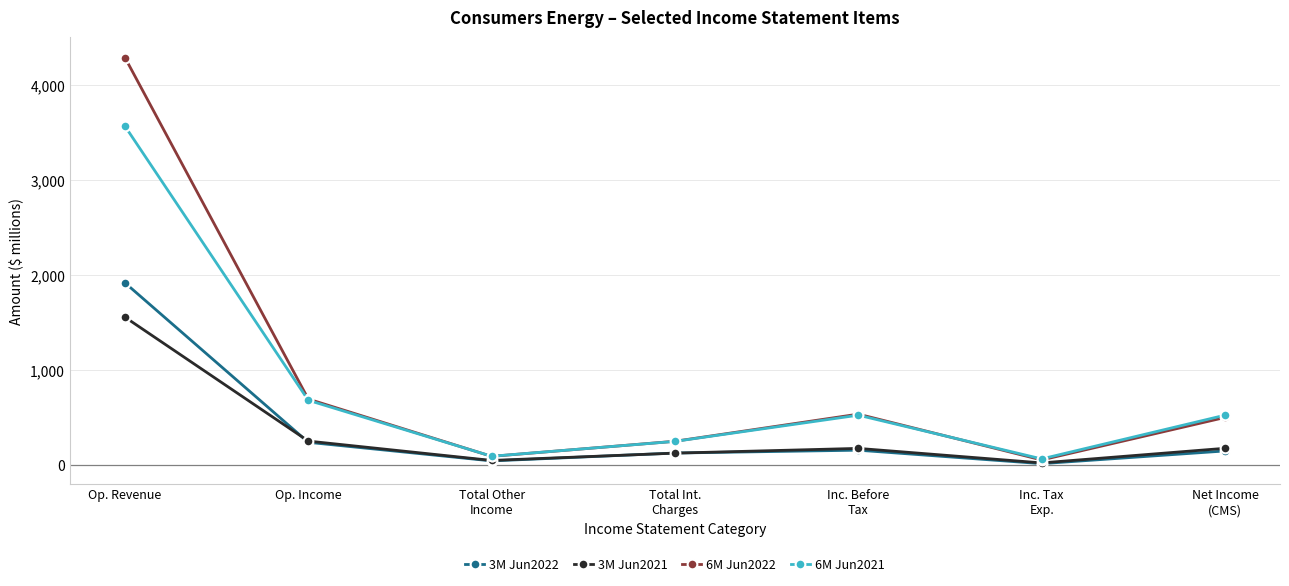

Which series has the widest spread of values?

6M Jun2022